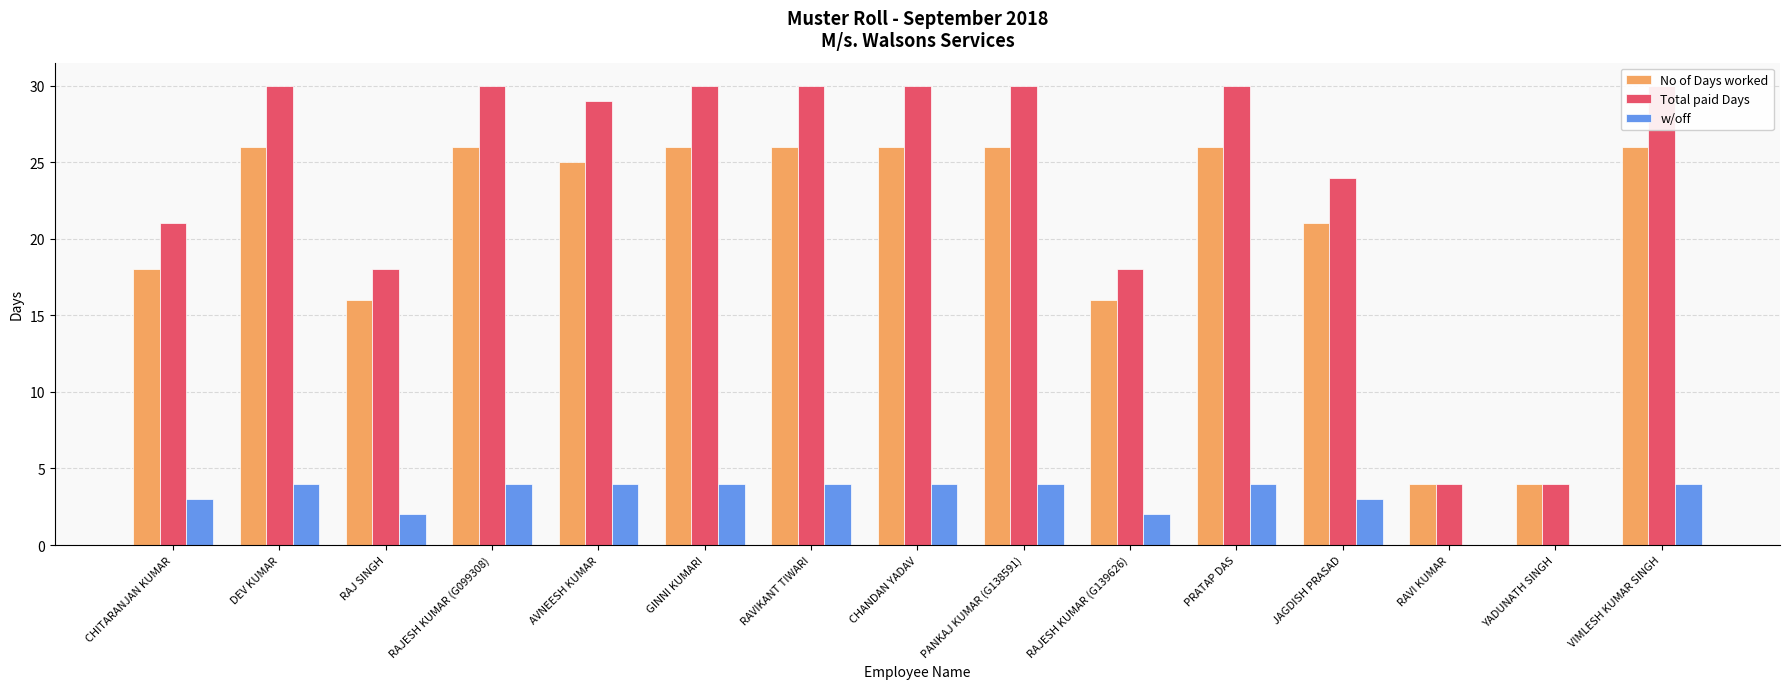

The value of w/off at RAJESH KUMAR (G099308) is 2. True or false?

False